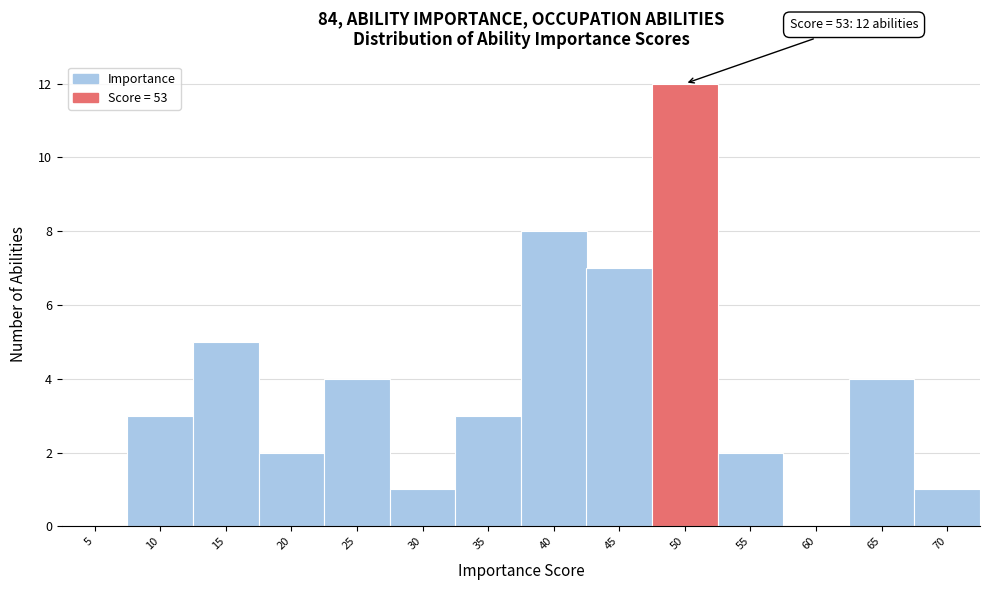

Reading left to right, what are all the values shown in this chart?

5=0	10=3	15=5	20=2	25=4	30=1	35=3	40=8	45=7	50=12	55=2	60=0	65=4	70=1